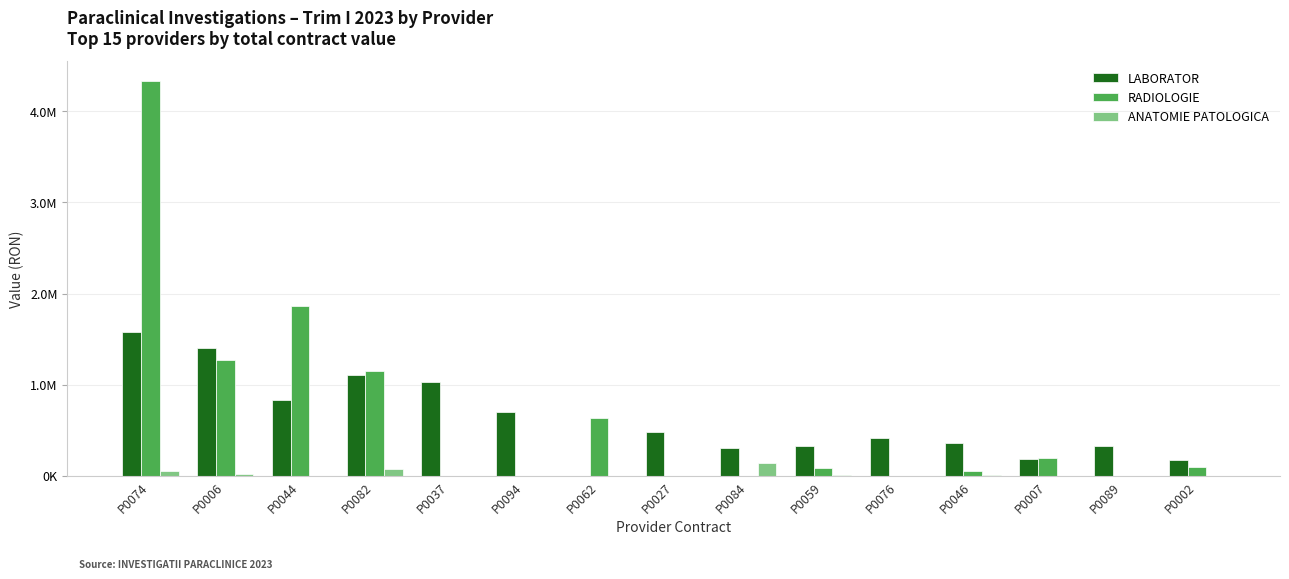

The RADIOLOGIE series shows 0.0 at P0094. True or false?

True